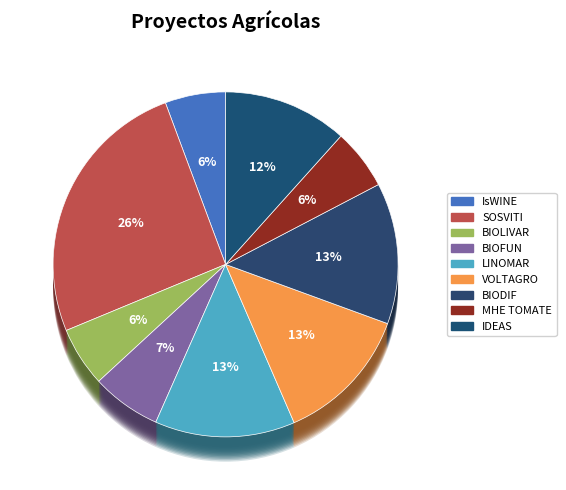

Is there a majority slice in this chart?

No